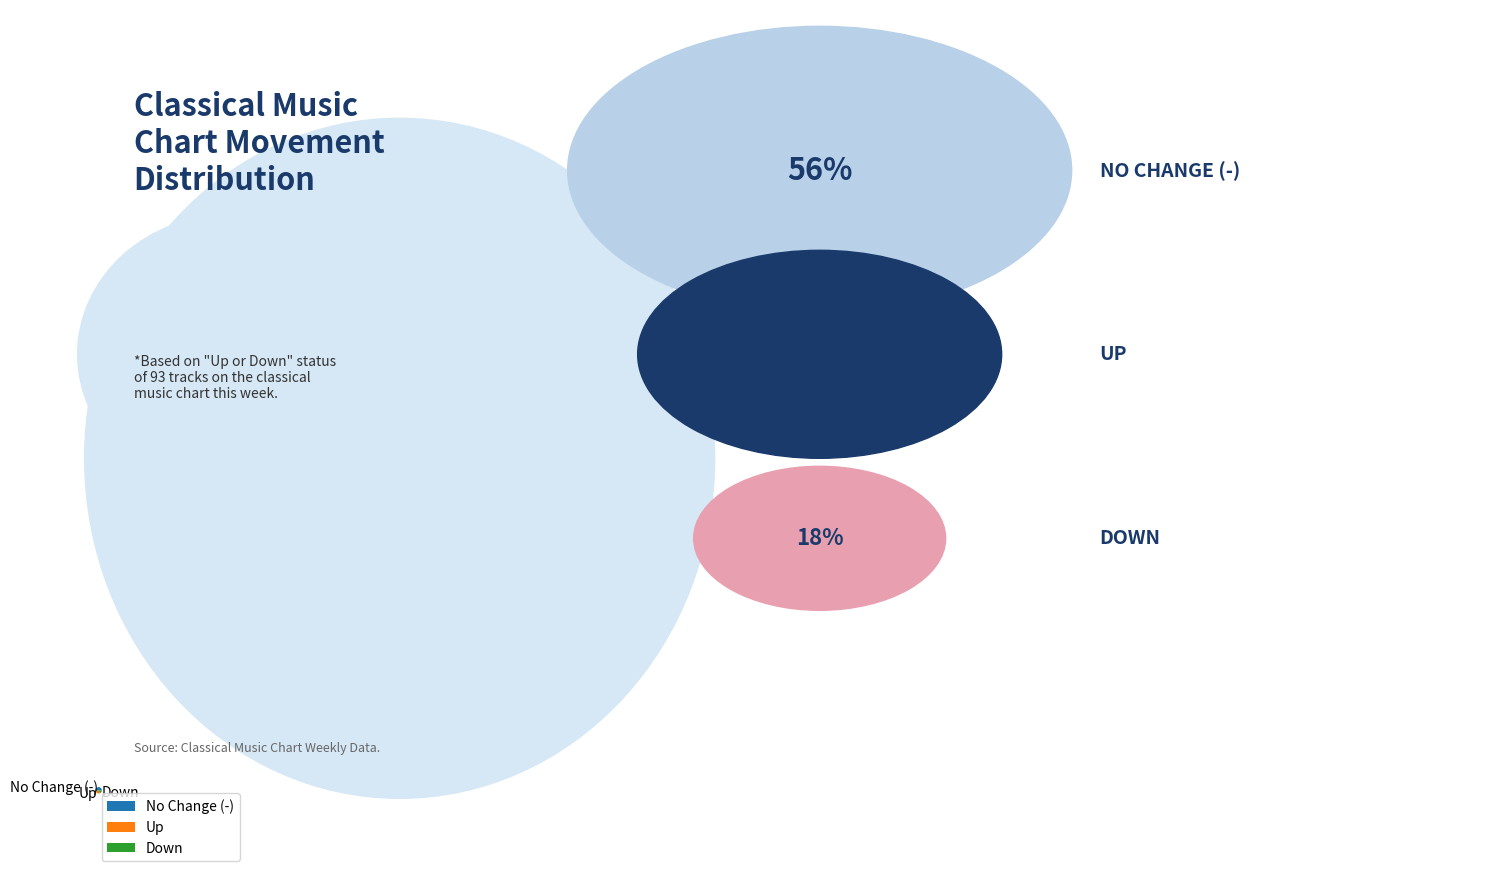

Do Up and No Change (-) together represent more than half of the pie?

Yes